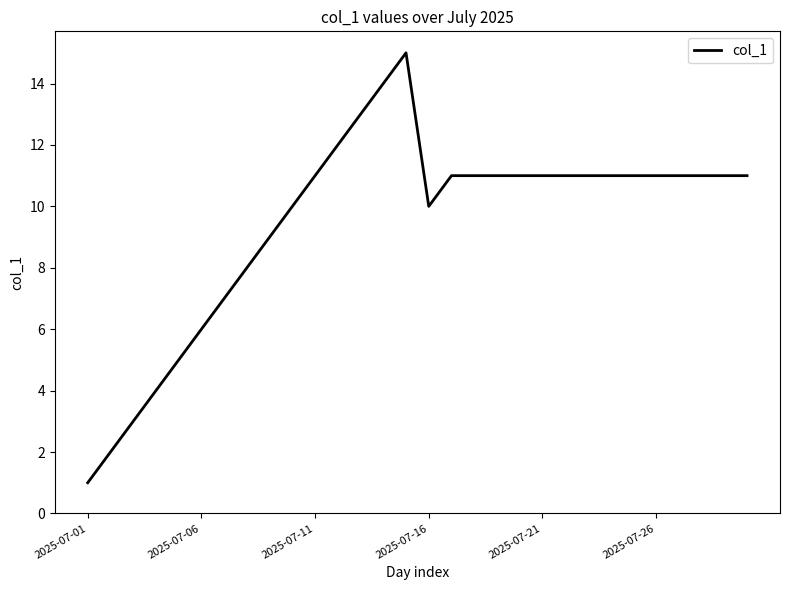

True or false: there are more than 0 points higher than both neighbors.

True